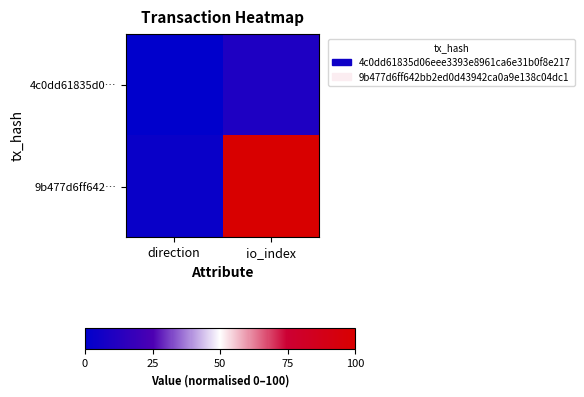

Rank the series by their maximum value, from lowest to highest.

4c0dd61835d0…, 9b477d6ff642…